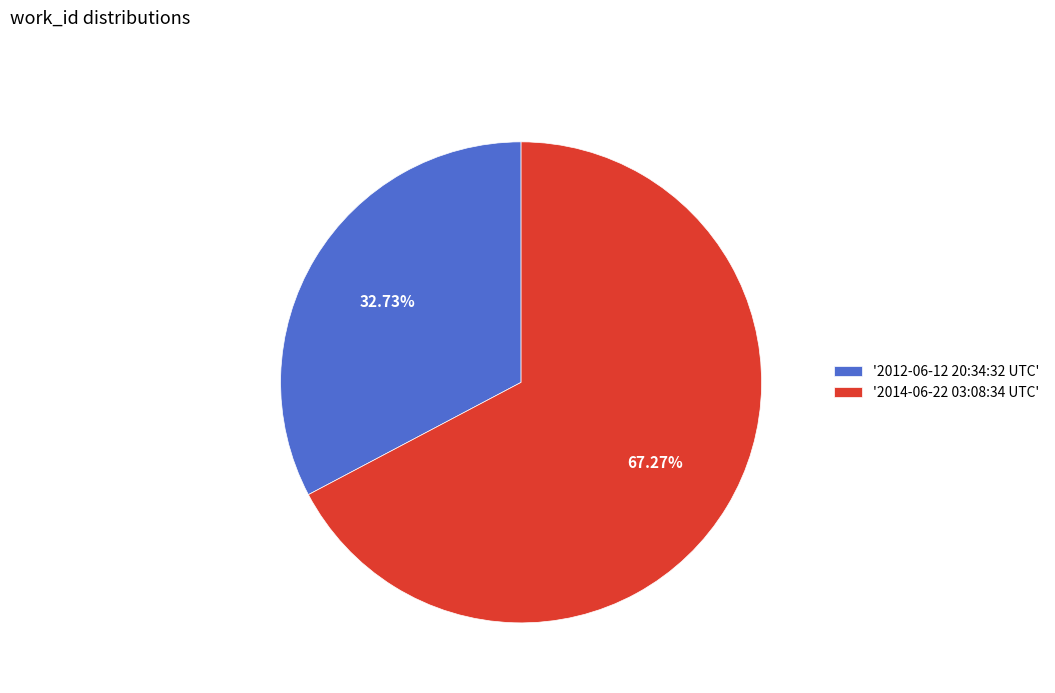

What is the ratio of the value at '2012-06-12 20:34:32 UTC' to the value at '2014-06-22 03:08:34 UTC'?

0.5